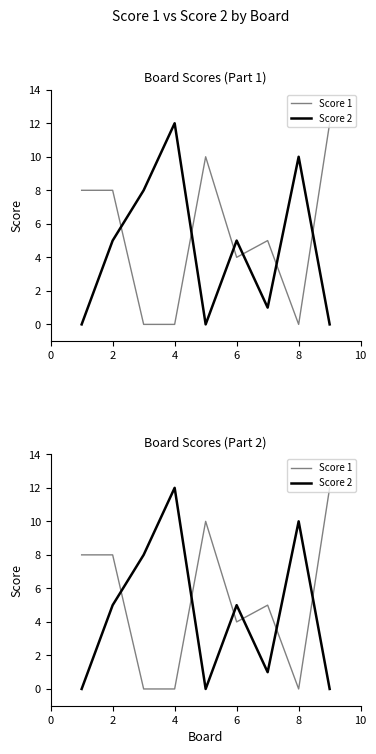

How many values in Score 1 are above zero?

6